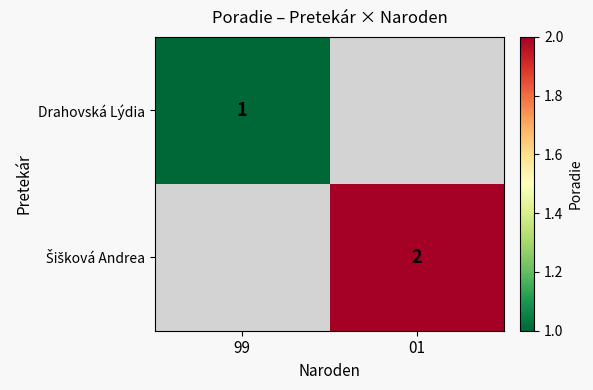

List the series in order of their overall mean, highest first.

Šišková Andrea, Drahovská Lýdia